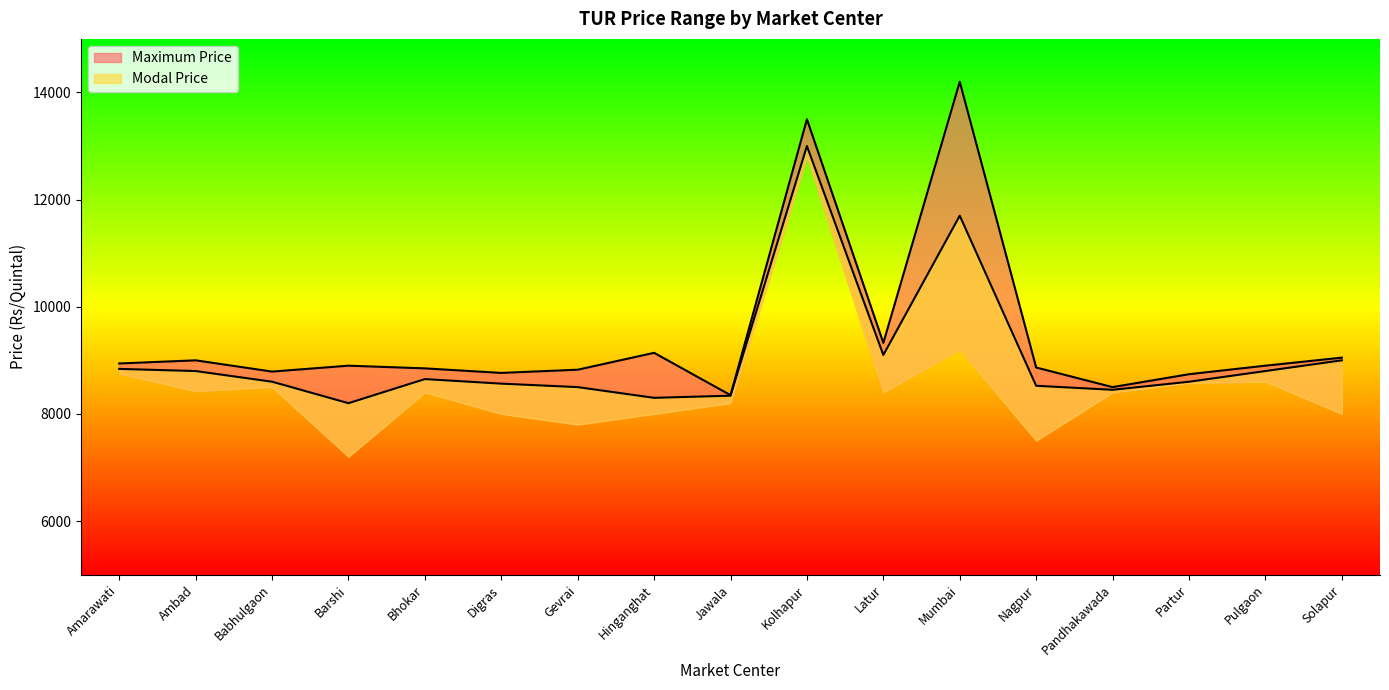

Rank the series by their average value, from highest to lowest.

Maximum Price, Modal Price